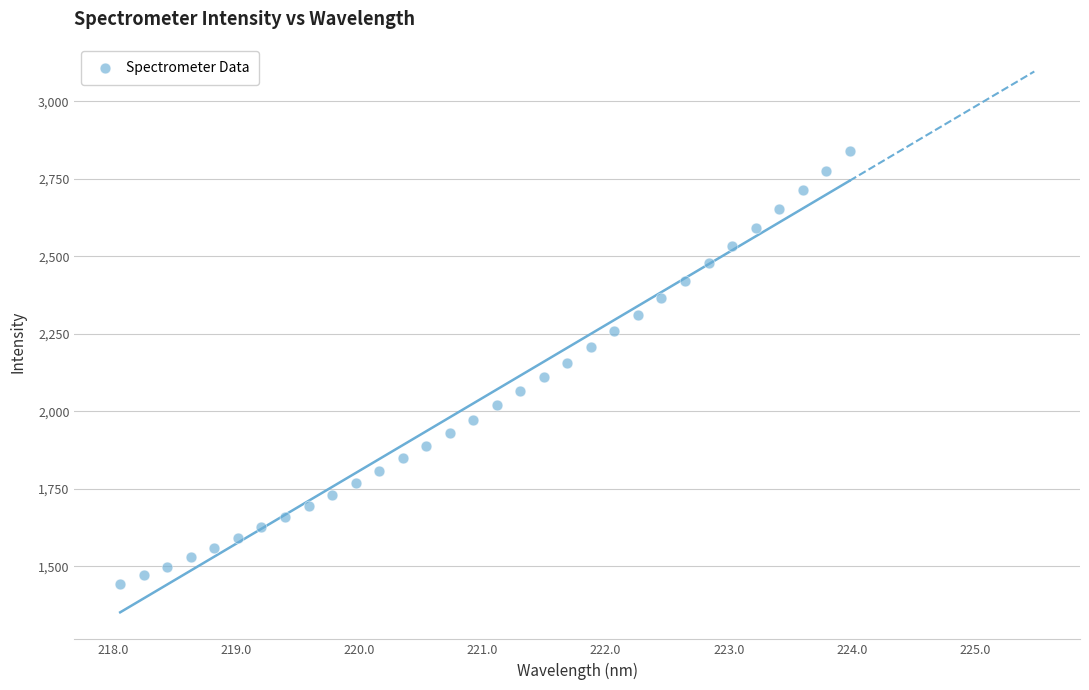

What is the range of Y values (max minus min)?

1396.9